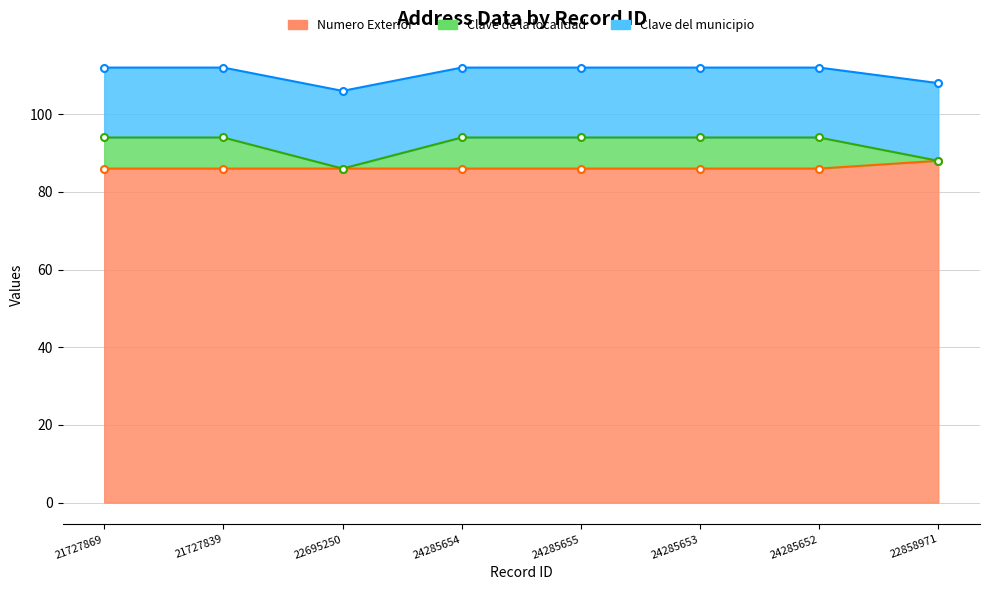

What is the label of the 2nd point from the left?

21727839